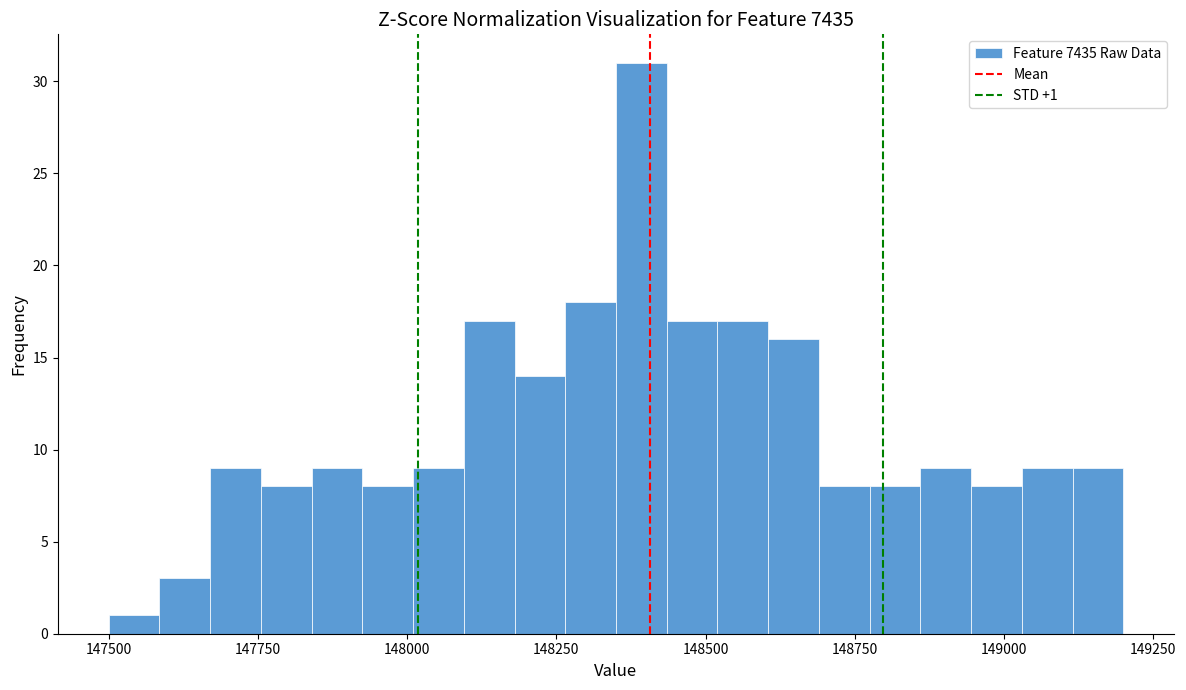

Around what value on the x-axis is the tallest bar? Give the approximate position of its centre, as read against the axis.

148400